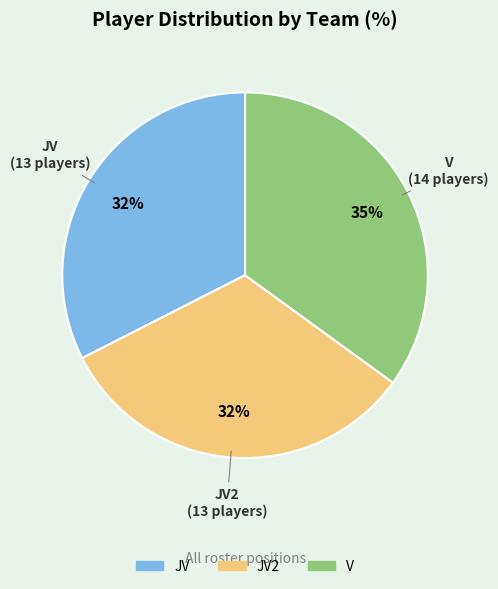

To the nearest percent, what is the average slice percentage?

33%